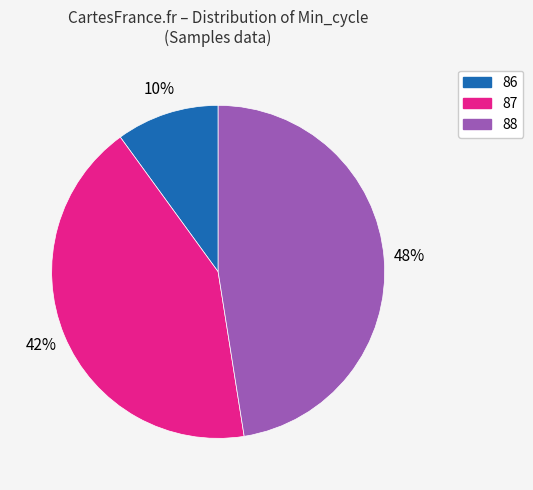

Between 88 and 86, which is larger?

88